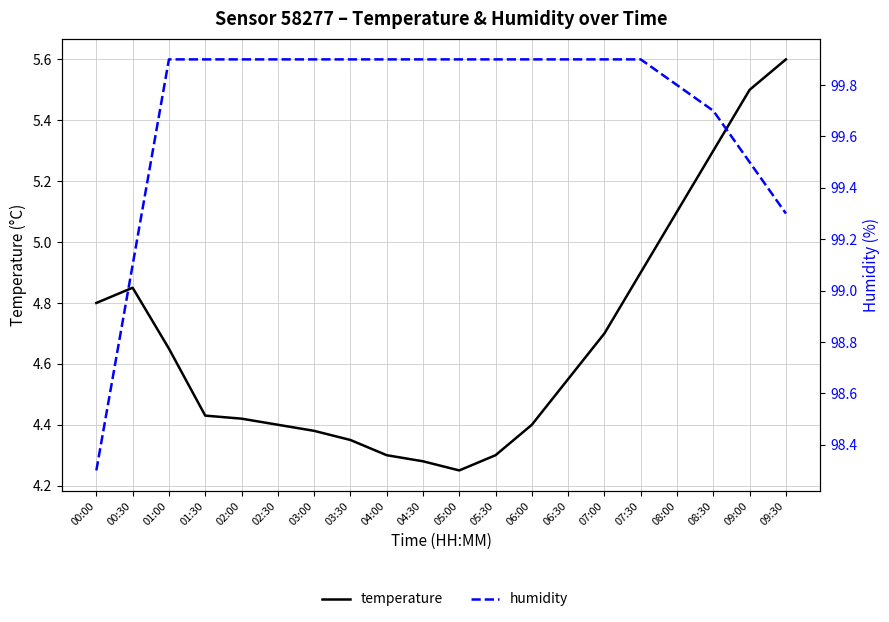

Which category has the lowest value across all series?

05:00